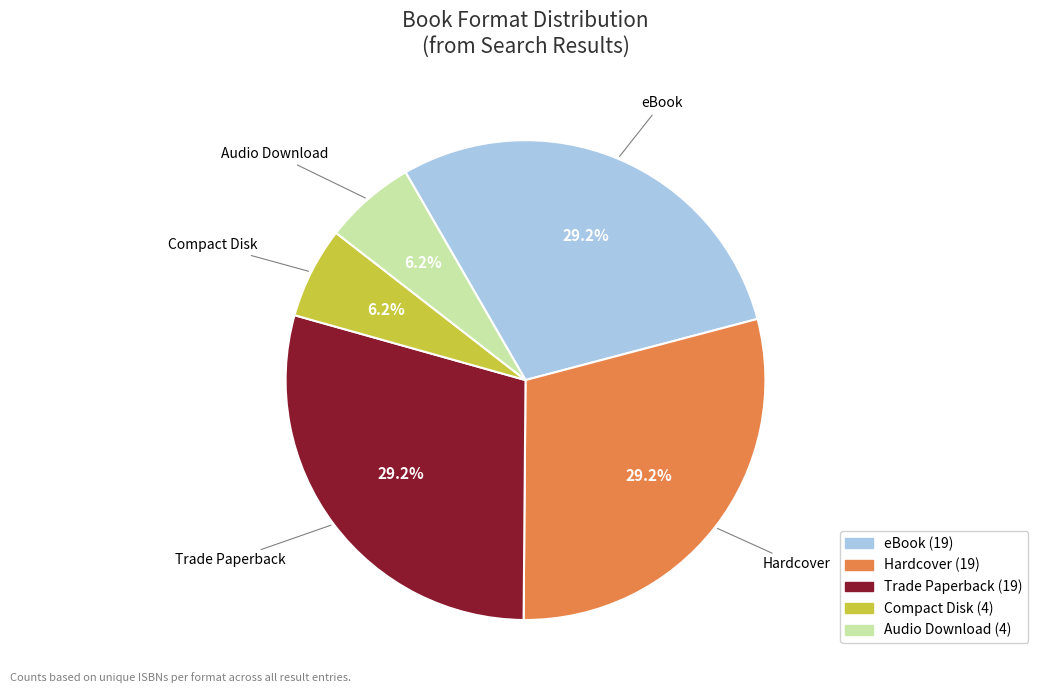

How many slices are in this pie chart?

5